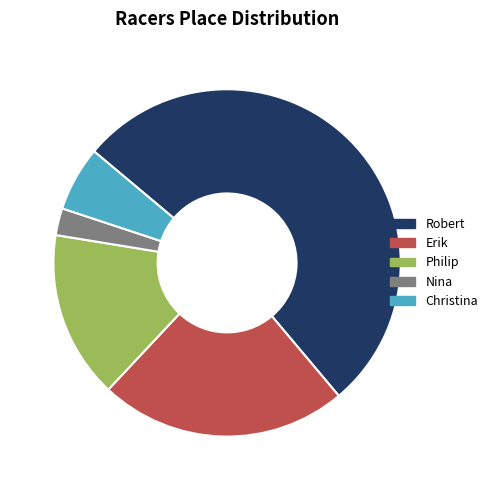

The Robert slice represents 53% of the pie. True or false?

True